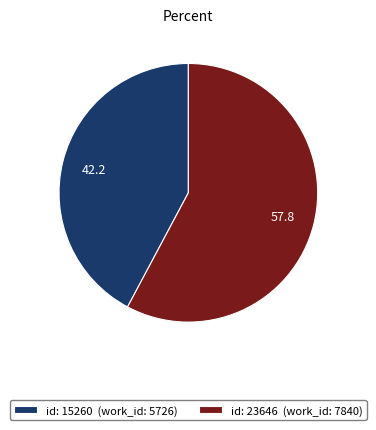

Does id: 23646 (work_id: 7840) represent more than half of the total?

Yes